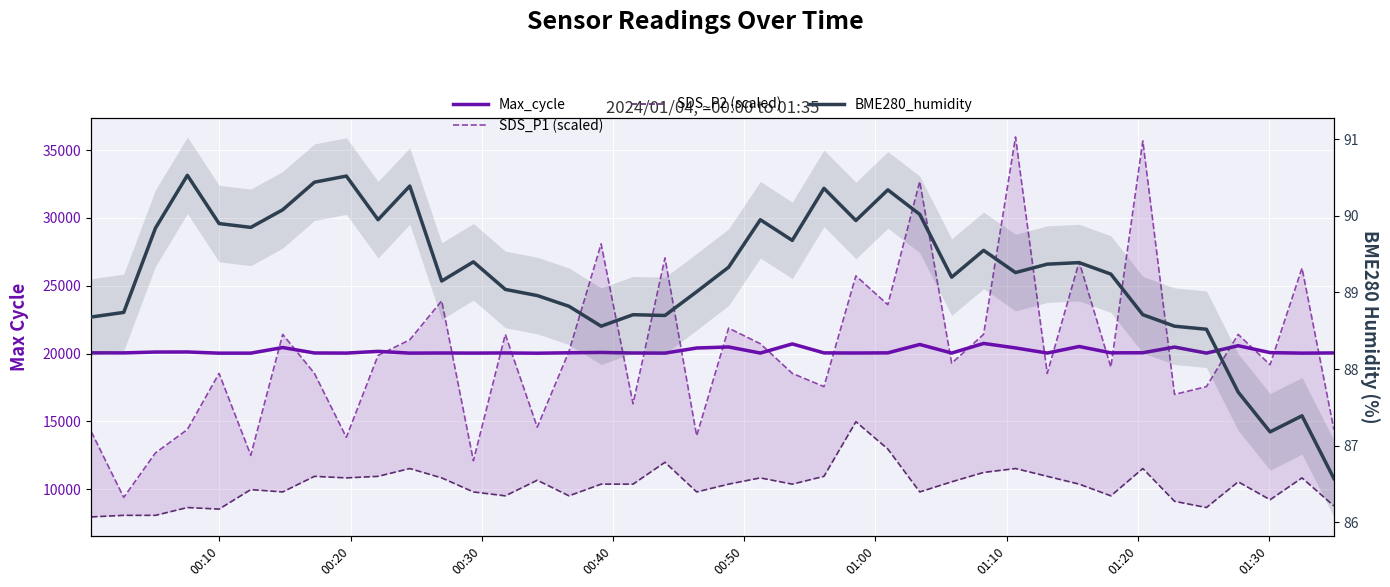

What is the difference between the second highest and minimum values in the SDS_P2 (scaled) series?

5007.8